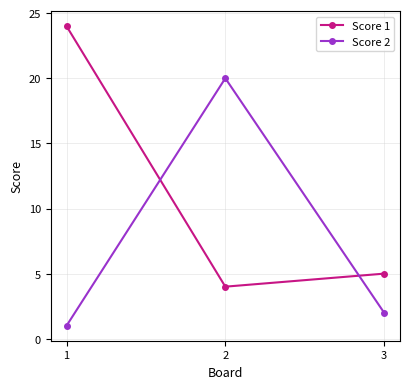

Which series has the largest total across all categories?

Score 1